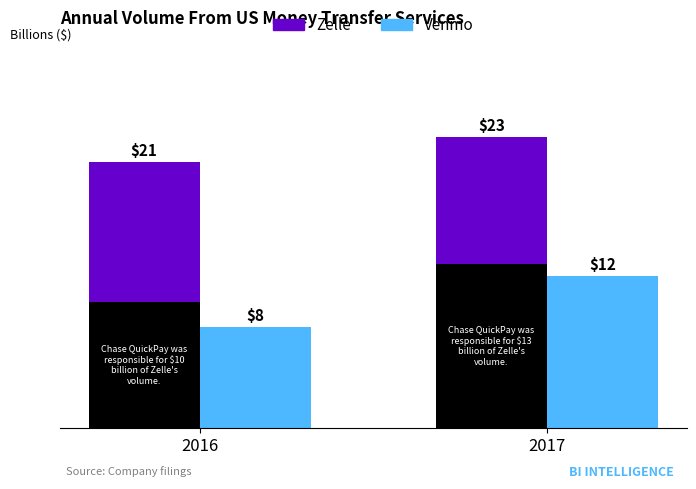

How many categories are shown in the chart?

2